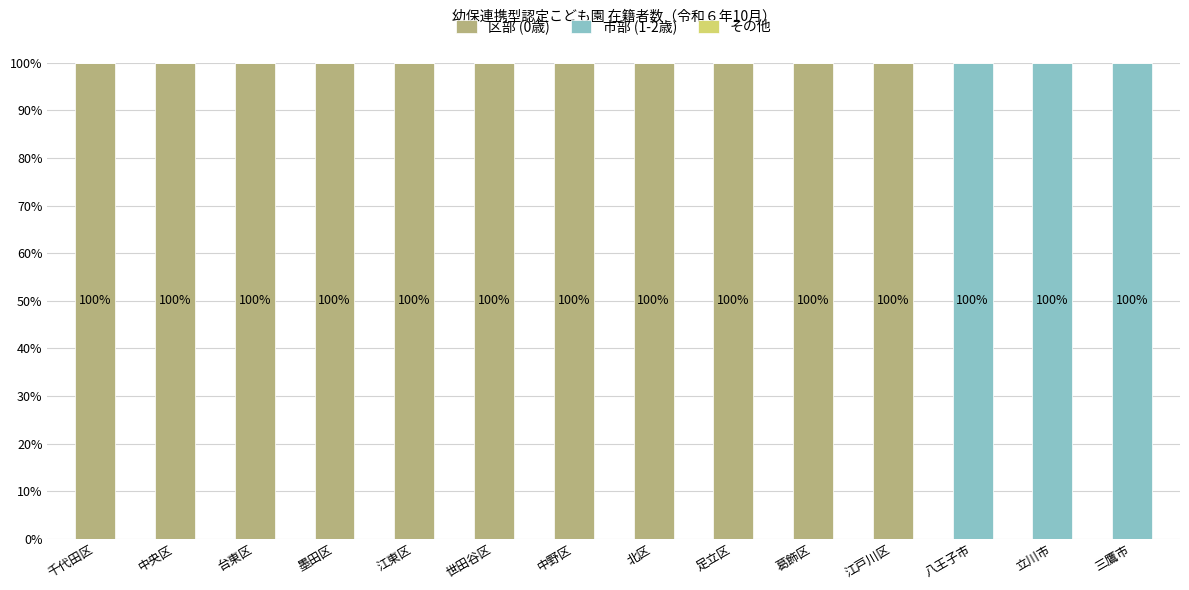

Count the number of categories in the chart.

14